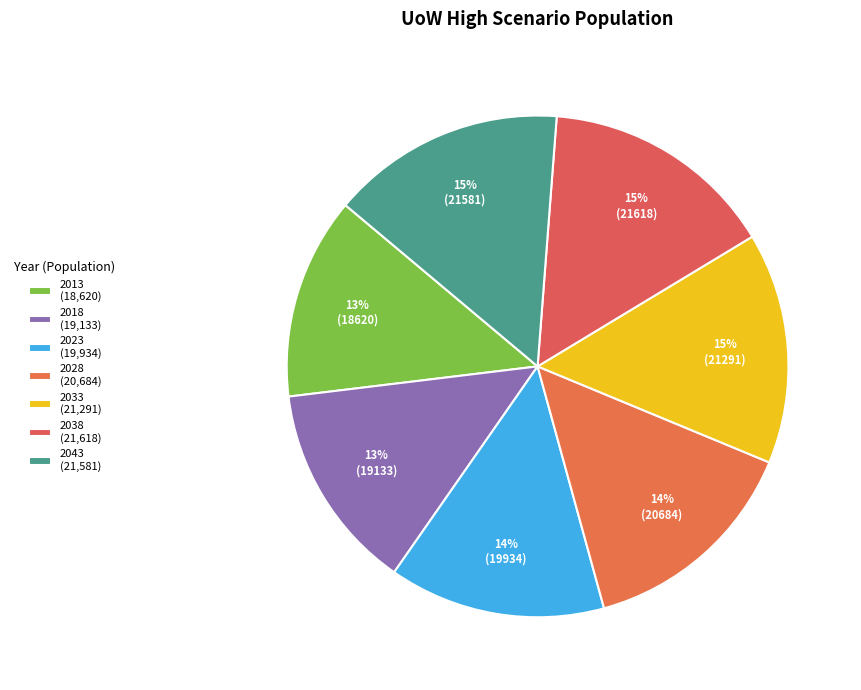

The 2028 slice represents 7% of the pie. True or false?

False